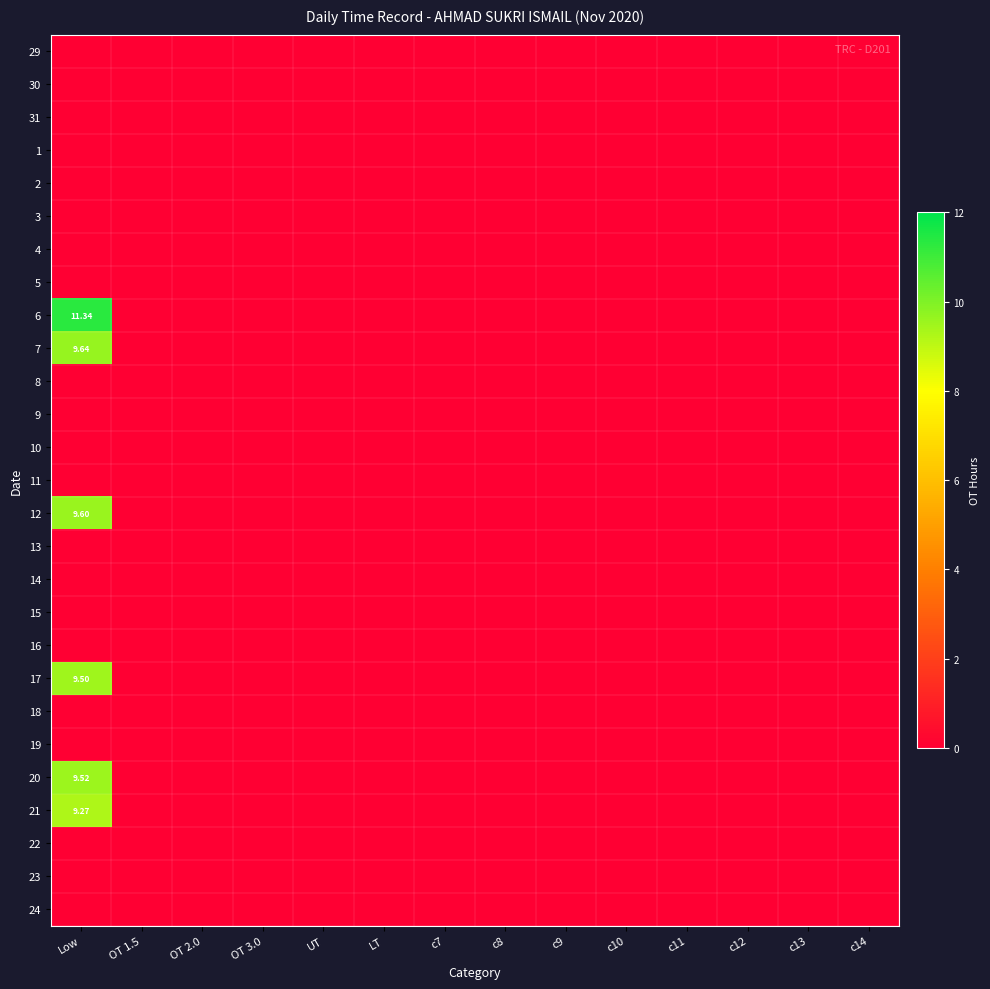

Rank the categories by 6 value from highest to lowest.

Low, OT 1.5, OT 2.0, OT 3.0, UT, LT, c7, c8, c9, c10, c11, c12, c13, c14